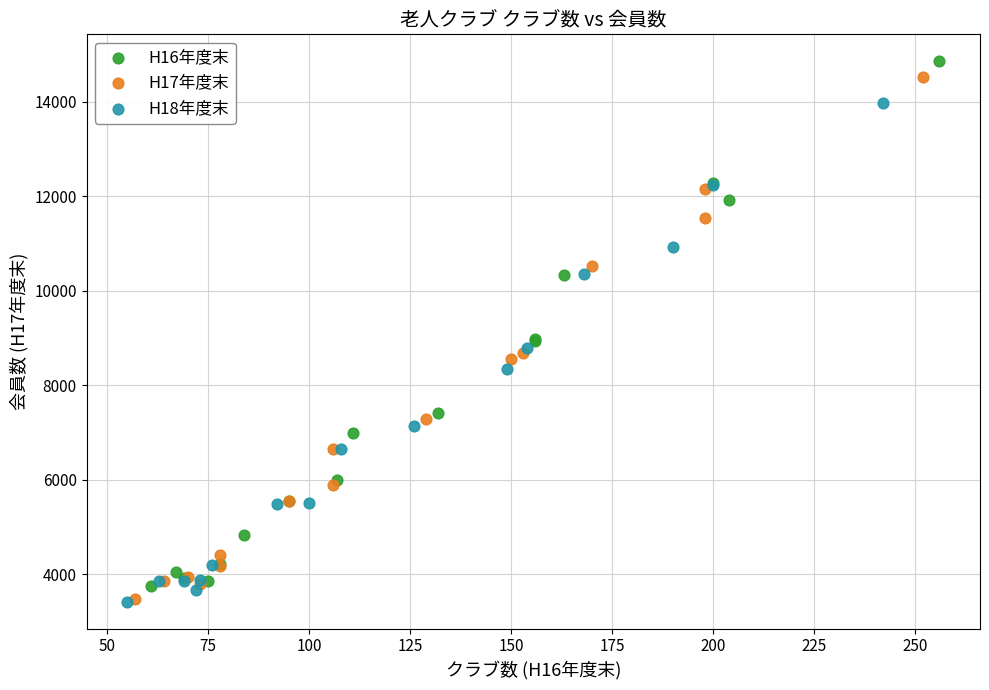

What are all the series names shown in the legend?

H16年度末, H17年度末, H18年度末